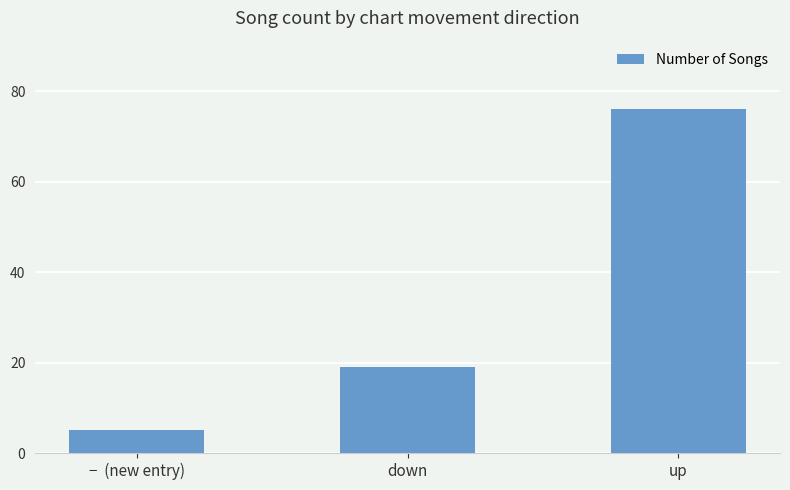

Rank the categories by value from highest to lowest.

up, down, −  (new entry)